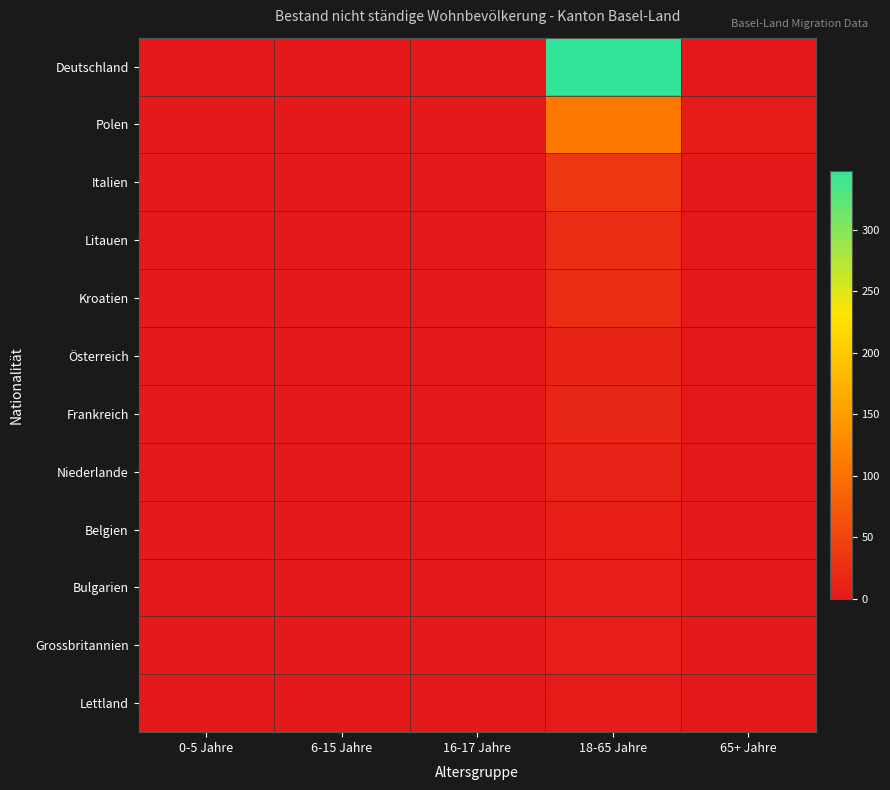

Reading left to right, list all the values displayed in this chart.

Deutschland: 0-5 Jahre=0	6-15 Jahre=0	16-17 Jahre=0	18-65 Jahre=348	65+ Jahre=0
Polen: 0-5 Jahre=0	6-15 Jahre=0	16-17 Jahre=0	18-65 Jahre=108	65+ Jahre=2
Italien: 0-5 Jahre=1	6-15 Jahre=1	16-17 Jahre=0	18-65 Jahre=35	65+ Jahre=0
Litauen: 0-5 Jahre=0	6-15 Jahre=0	16-17 Jahre=0	18-65 Jahre=22	65+ Jahre=0
Kroatien: 0-5 Jahre=0	6-15 Jahre=0	16-17 Jahre=0	18-65 Jahre=24	65+ Jahre=0
Österreich: 0-5 Jahre=1	6-15 Jahre=1	16-17 Jahre=1	18-65 Jahre=13	65+ Jahre=0
Frankreich: 0-5 Jahre=0	6-15 Jahre=0	16-17 Jahre=0	18-65 Jahre=15	65+ Jahre=0
Niederlande: 0-5 Jahre=0	6-15 Jahre=0	16-17 Jahre=0	18-65 Jahre=11	65+ Jahre=0
Belgien: 0-5 Jahre=0	6-15 Jahre=0	16-17 Jahre=0	18-65 Jahre=8	65+ Jahre=0
Bulgarien: 0-5 Jahre=0	6-15 Jahre=0	16-17 Jahre=0	18-65 Jahre=5	65+ Jahre=0
Grossbritannien: 0-5 Jahre=0	6-15 Jahre=0	16-17 Jahre=0	18-65 Jahre=5	65+ Jahre=0
Lettland: 0-5 Jahre=0	6-15 Jahre=0	16-17 Jahre=0	18-65 Jahre=2	65+ Jahre=0